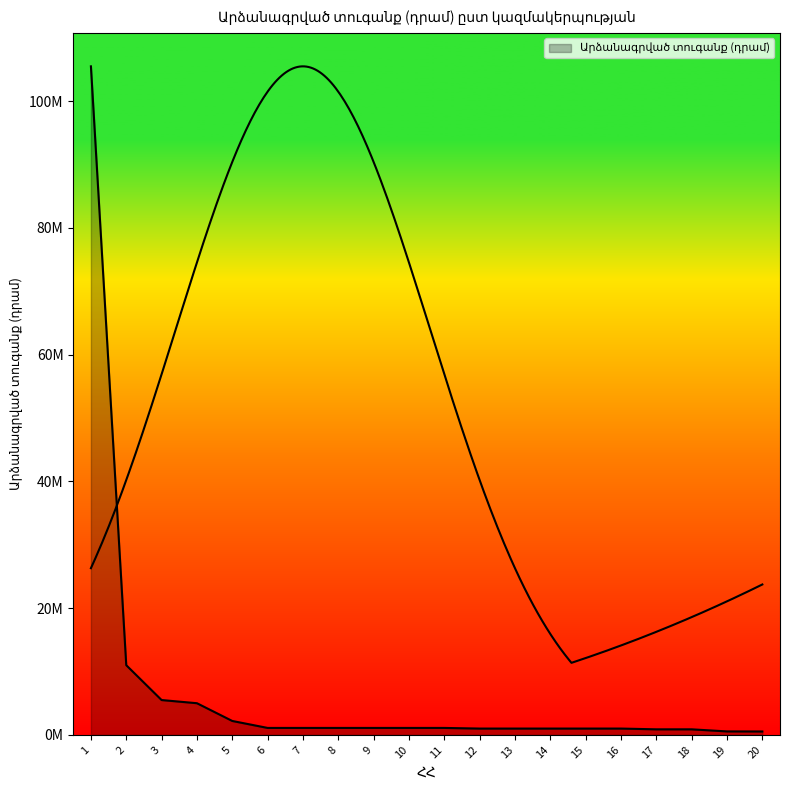

What is the maximum value shown in the chart?

105500000